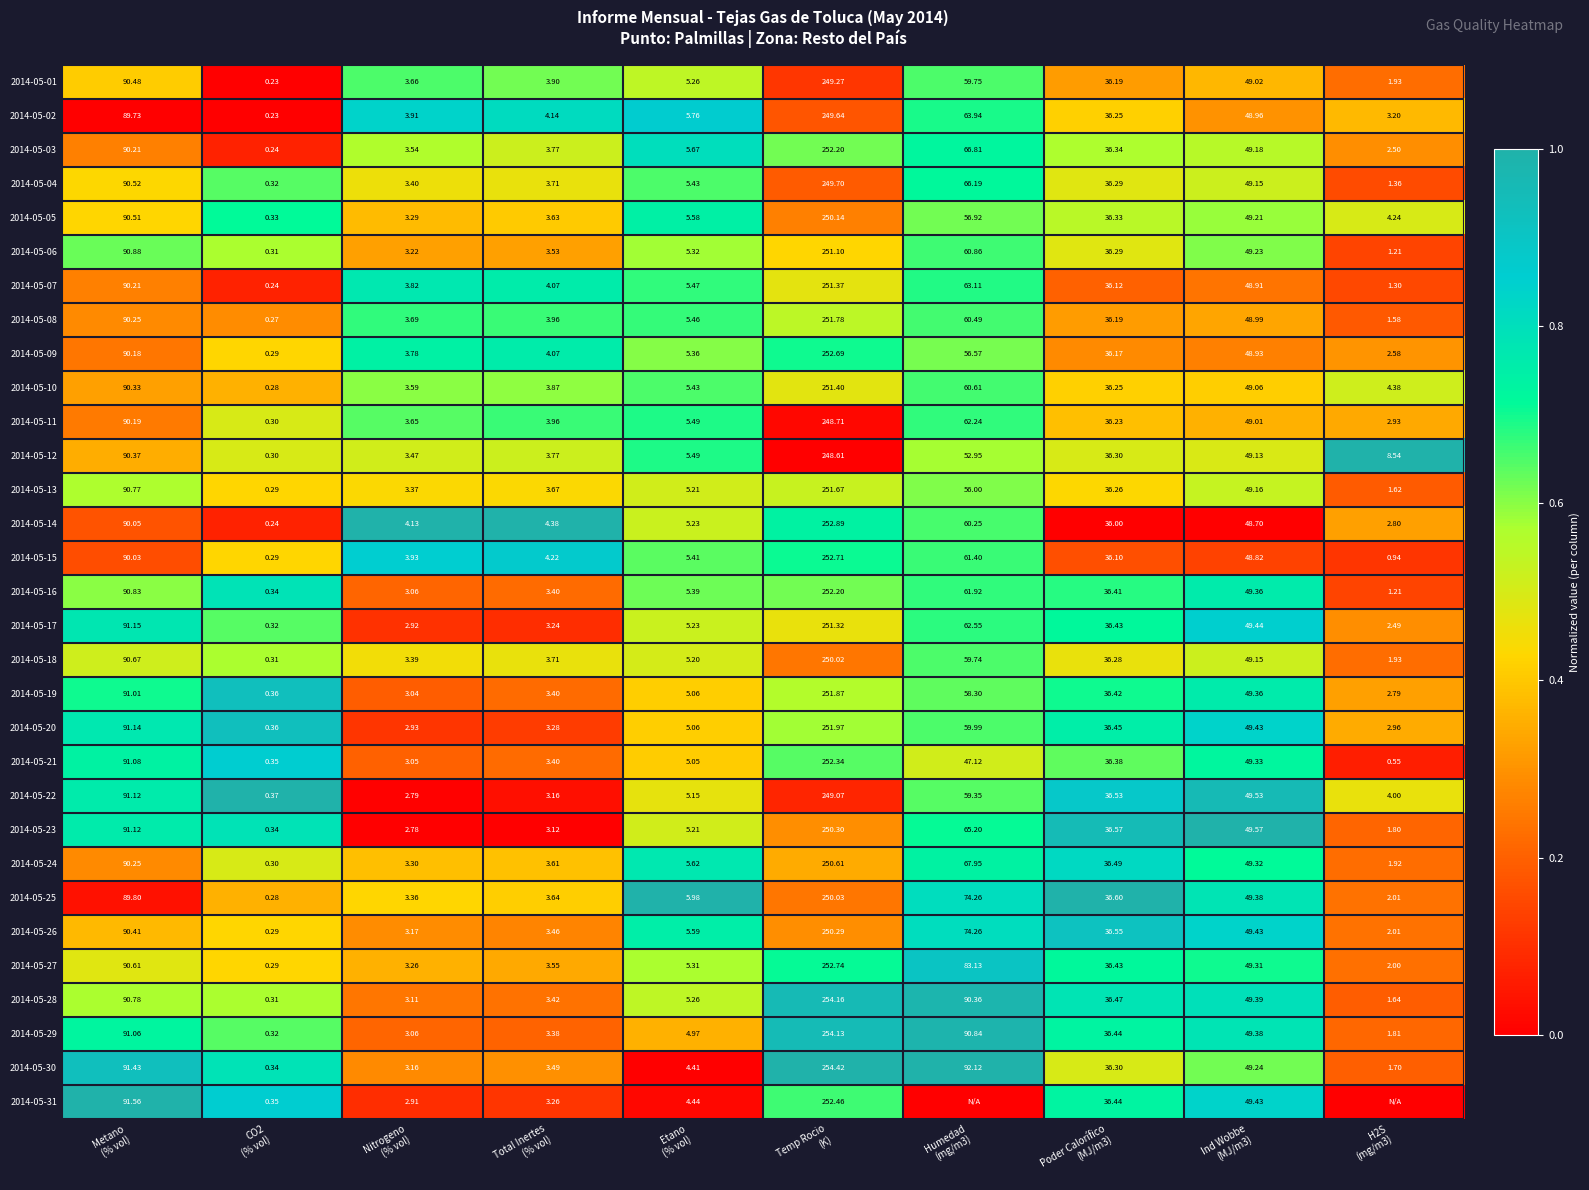

How many values in the 2014-05-11 series exceed 36?

5